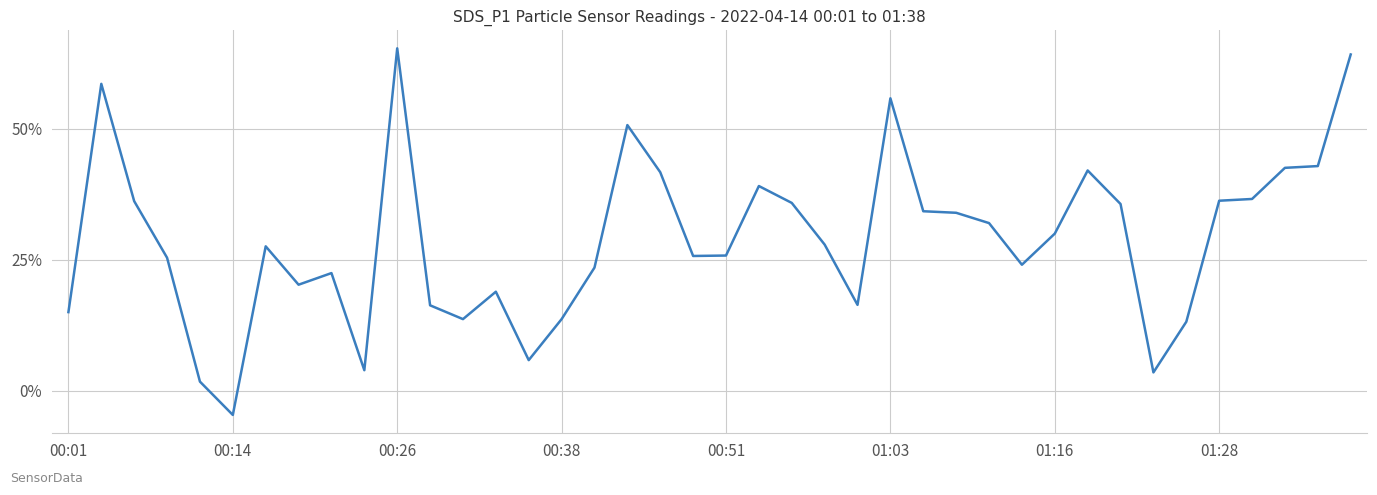

What is the maximum value shown in the chart?

65.3